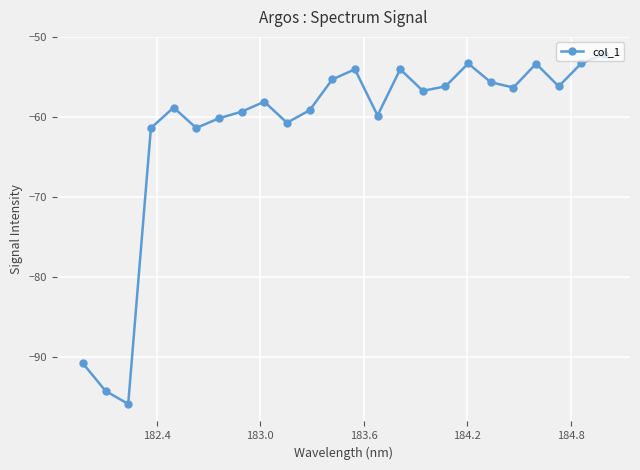

What is the smallest value displayed?

-95.9